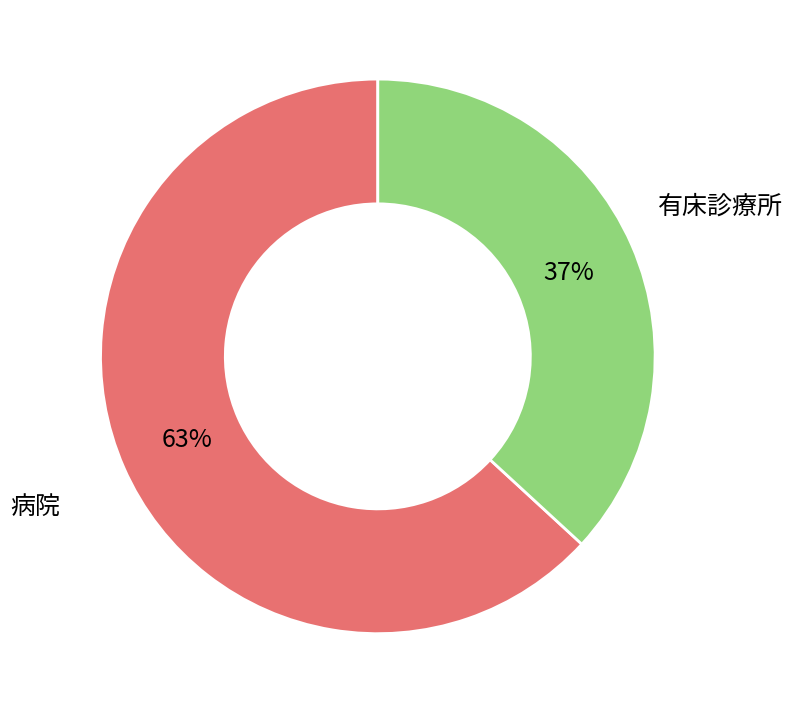

Is there any slice that represents more than half of the pie?

Yes